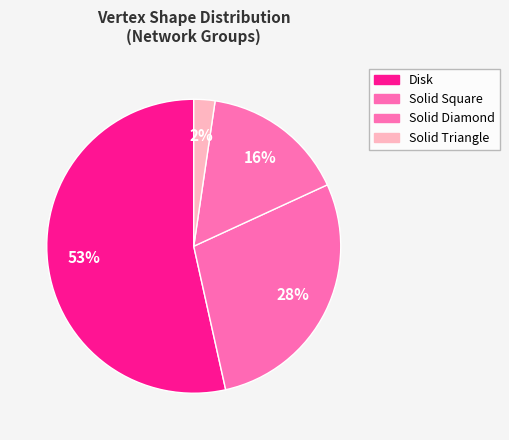

Does Solid Triangle represent more than half of the total?

No